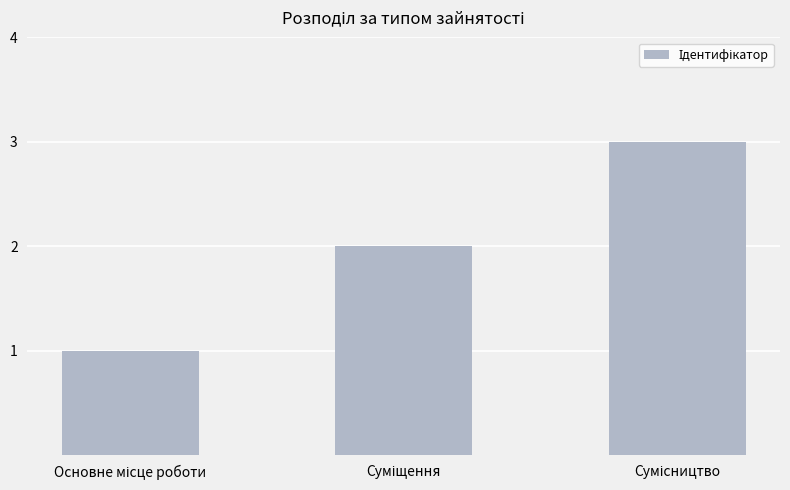

What is the value of the 3rd bar from the left?

3